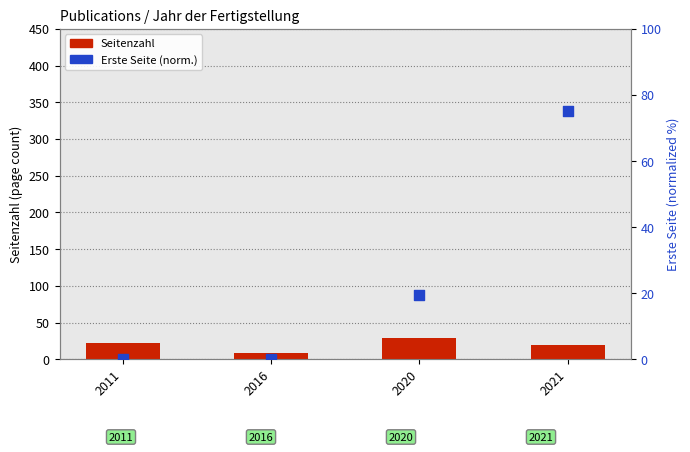

At how many categories does at least one series exceed 42?

1